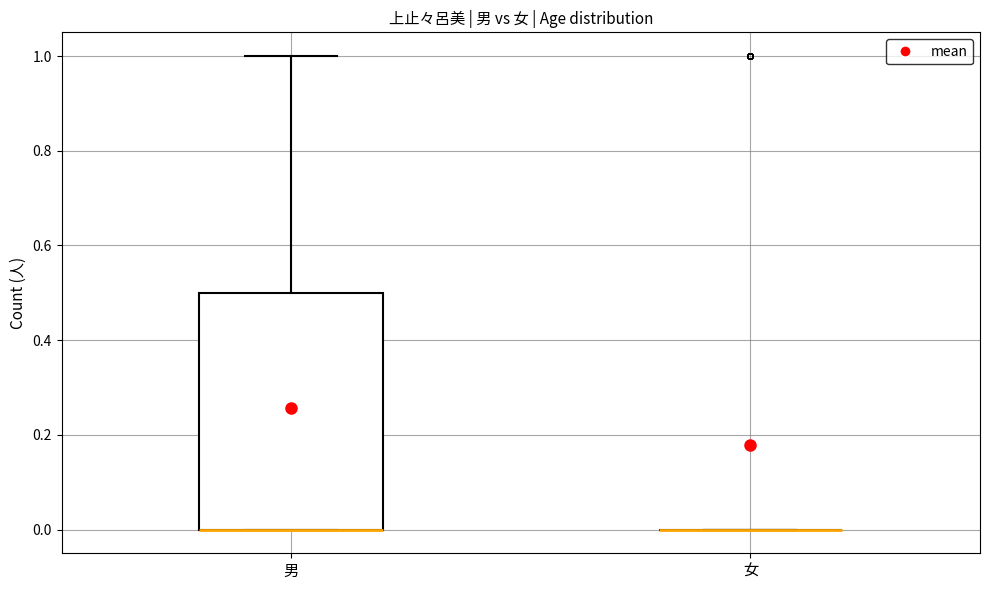

Reading left to right, read every box against the y-axis: the position of its median line, the range the box covers, and the ends of its whiskers. The values are not printed on the chart, so give them approximately, as read against the axis.

男: median 0.0 (drawn on the box's lower edge), box 0.0 to 0.5, whiskers 0.0 to 1.0
女: box collapsed to a line at 0.0, whiskers 0.0 to 0.0